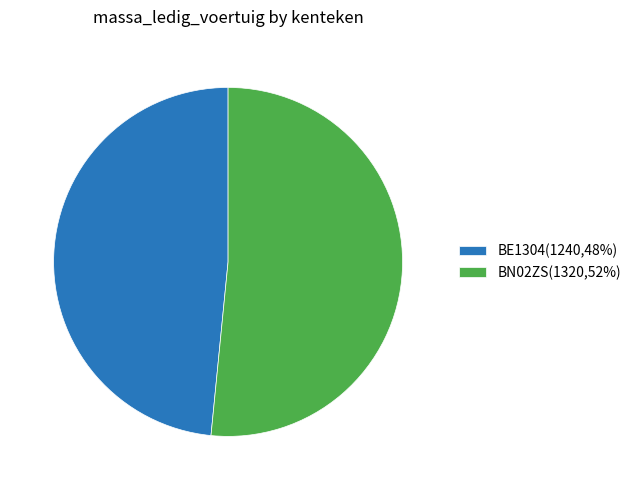

Between BE1304(1240,48%) and BN02ZS(1320,52%), which is larger?

BN02ZS(1320,52%)